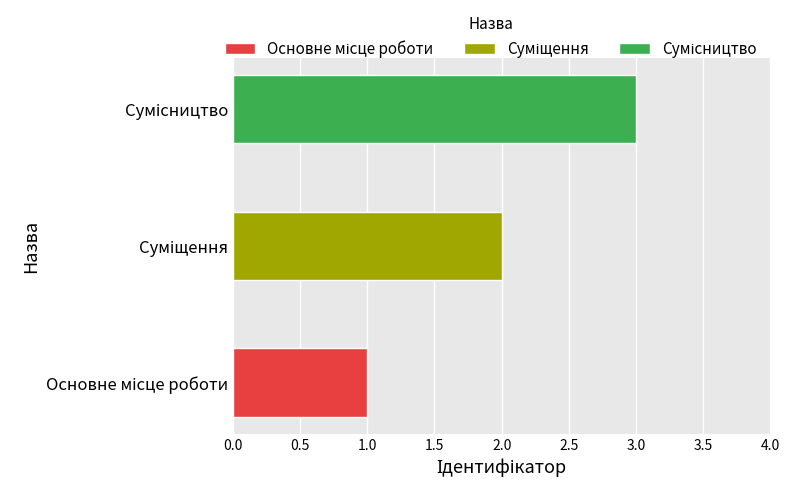

Which has a higher value, Суміщення or Основне місце роботи?

Суміщення